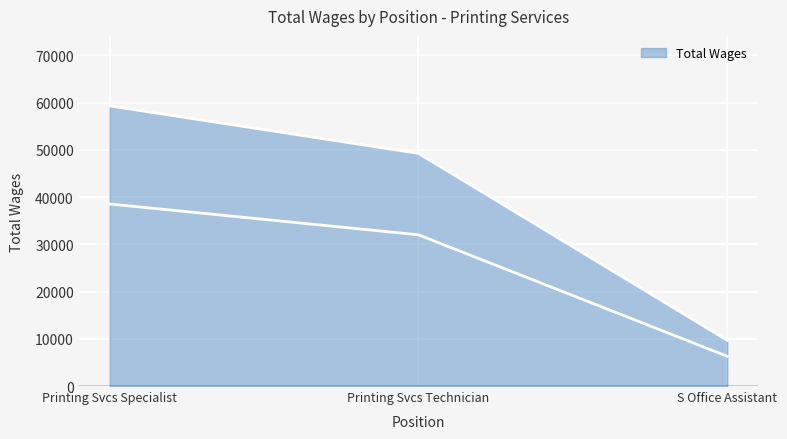

True or false: the data shows 59315 at Printing Svcs Specialist.

True